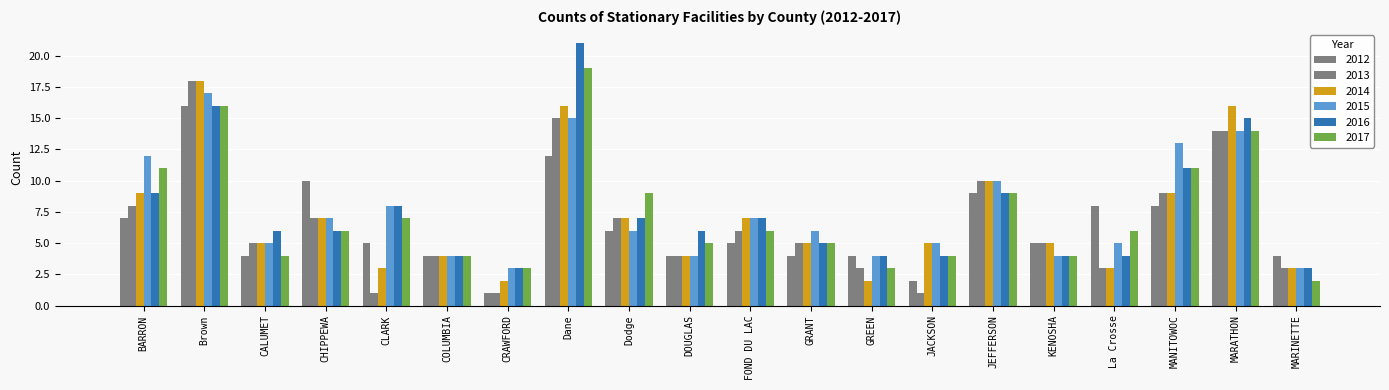

How many distinct data groups are displayed?

6